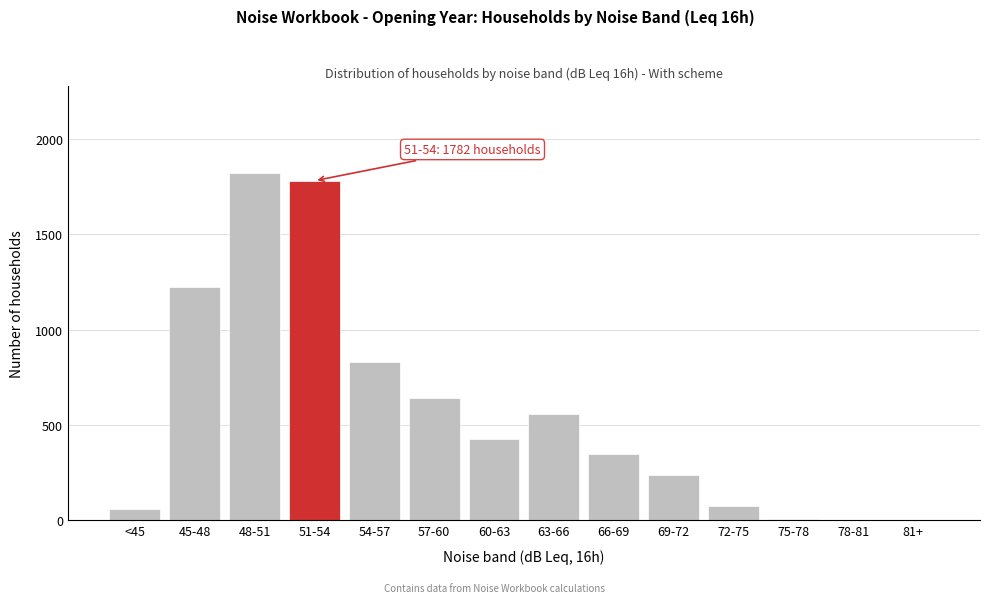

What is the greatest value displayed?

1824